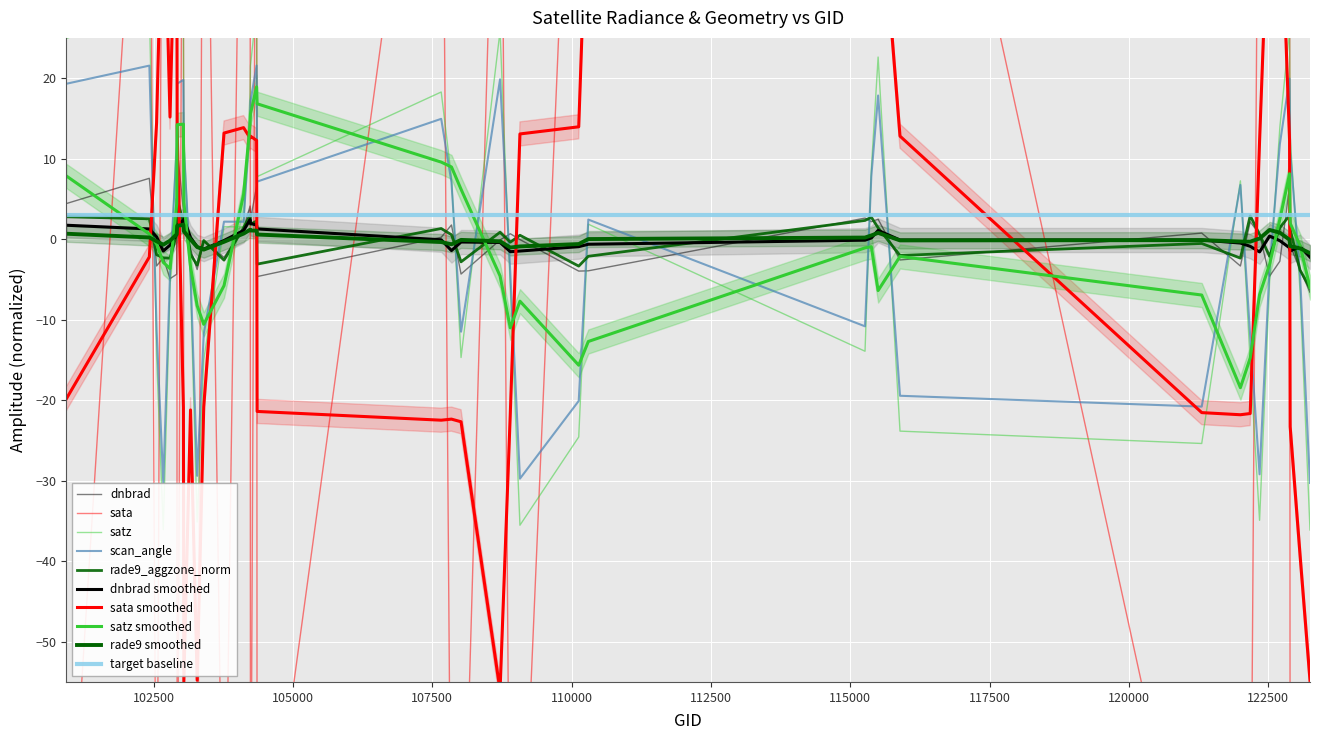

Reading left to right, what are all the values shown in this chart?

dnbrad: 4.4	7.6	-3.3	-2.3	-4.9	-4.4	11.2	3.6	2.7	-1.3	-3.8	-0.2	-2.3	1.3	4.1	2.4	6.6	-4.6	0.2	1.8	-4.3	-0.1	0.7	-0.1	-4.0	-3.9	2.6	2.2	2.5	-2.6	0.8	-3.3	2.2	0.6	-4.6	-2.7	6.5	-0.7	-3.8	-6.6
sata: -85.2	76.9	-90.9	88.2	83.4	80.3	-85.2	78.1	-87.8	-90.1	-89.7	83.5	-89.8	82.0	79.9	-86.4	77.1	-88.6	79.4	-88.4	-91.8	77.7	-90.3	-87.6	83.8	81.7	82.2	81.5	78.8	82.2	-89.3	-89.2	-90.2	77.5	82.9	79.9	77.6	-88.3	-90.6	-95.1
satz: 24.9	28.8	-14.5	-36.1	-6.2	13.5	24.9	25.7	13.1	-5.8	-35.1	-15.0	1.5	1.5	18.2	21.5	28.8	7.8	18.3	7.7	-14.7	25.8	-6.1	-35.5	-24.6	1.9	-13.9	8.6	22.6	-23.8	-25.4	7.2	-15.3	-34.9	-5.4	13.9	26.0	12.7	-6.6	-36.1
scan_angle: 19.3	21.6	-11.3	-30.2	-4.2	11.5	19.3	19.8	11.2	-3.9	-29.4	-11.8	2.2	2.2	14.9	17.2	21.6	7.1	14.9	7.1	-11.5	19.9	-4.2	-29.7	-20.1	2.4	-10.8	7.8	17.8	-19.5	-20.8	6.7	-12.1	-29.2	-3.6	11.8	19.9	10.9	-4.5	-30.3
rade9_aggzone_norm: 2.8	2.5	-1.9	-2.3	-2.4	0.6	5.0	2.0	3.0	-1.9	-3.2	-0.2	-2.6	1.4	3.0	1.8	2.3	-3.1	1.3	0.5	-2.8	0.9	-0.4	0.5	-3.3	-2.1	2.3	2.7	1.4	-2.0	-0.5	-2.4	2.9	0.6	-2.1	1.4	2.9	1.2	-3.8	-6.1